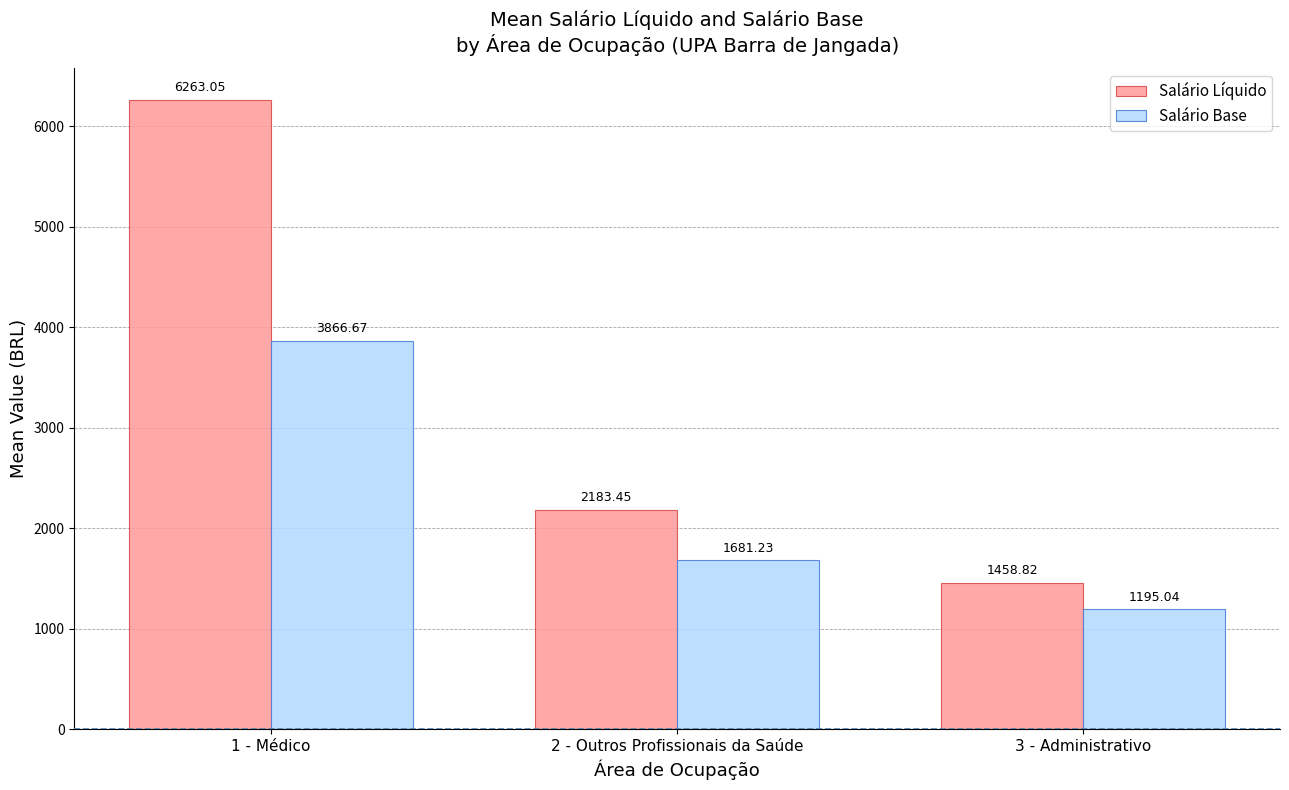

Read the Salário Base value at 2 - Outros Profissionais da Saúde.

1681.2